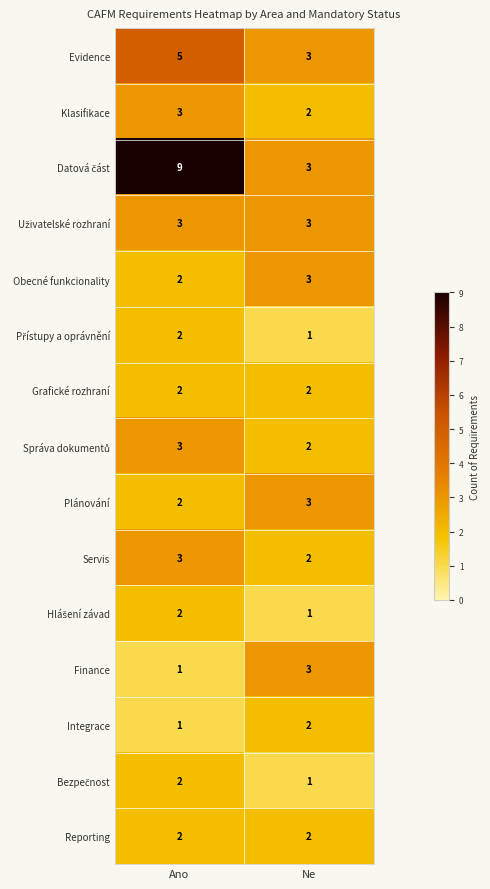

What is the sum of the Grafické rozhraní values at Ne and Ano?

4